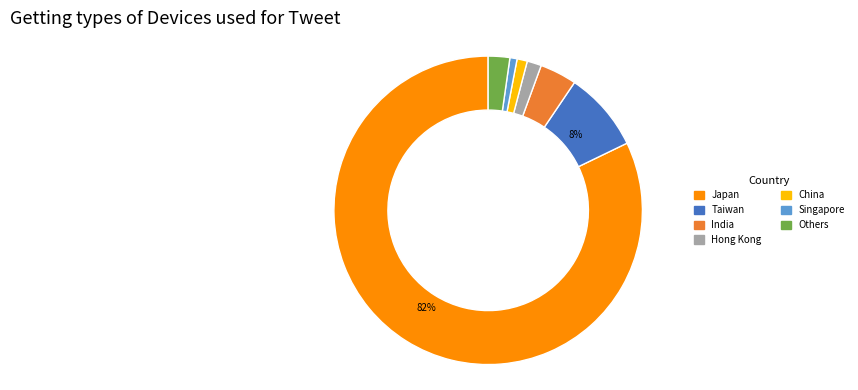

Does any single category account for the majority?

Yes